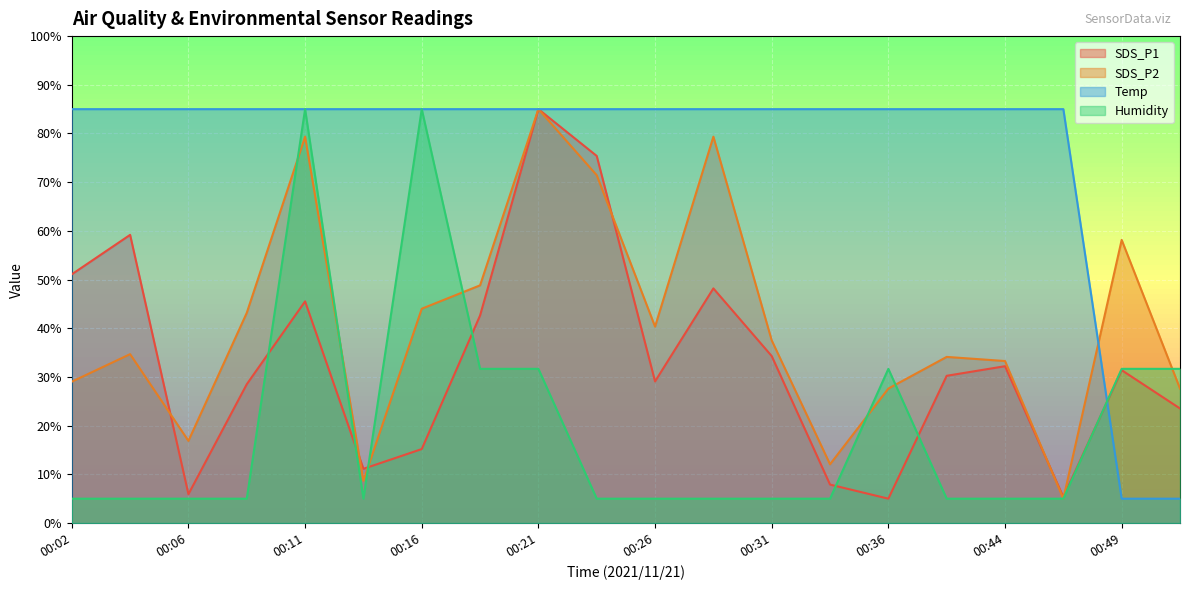

After their last crossing, which series has the higher values: Humidity or SDS_P1?

Humidity